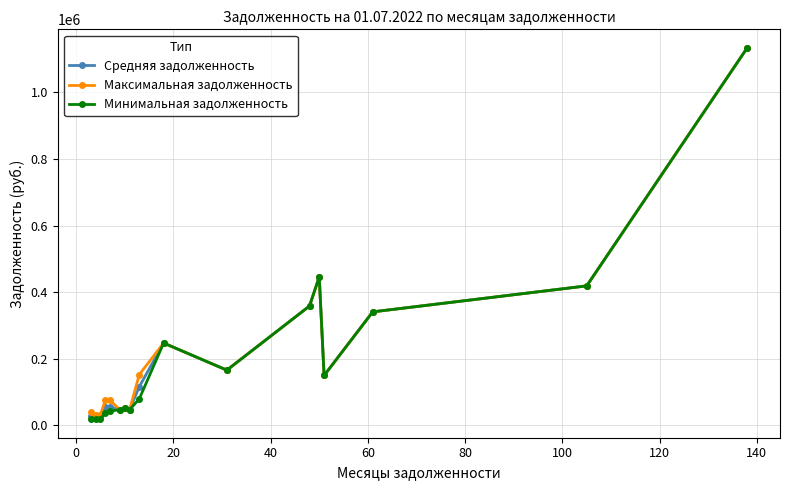

Which series has the widest spread of values?

Минимальная задолженность